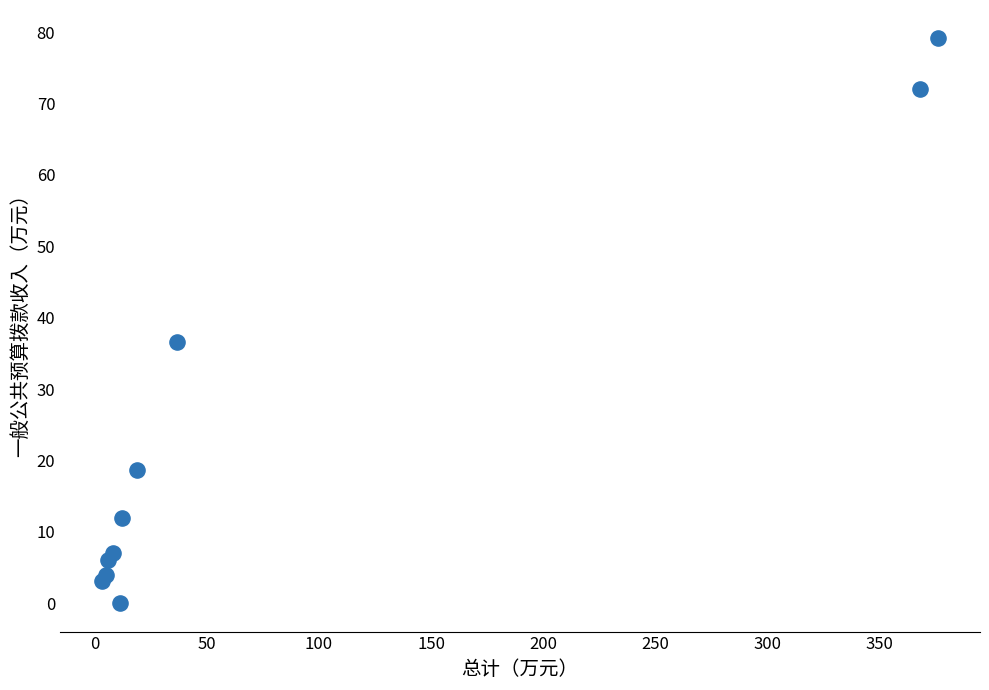

What Y value in the scatter plot is closest to 39?

36.6